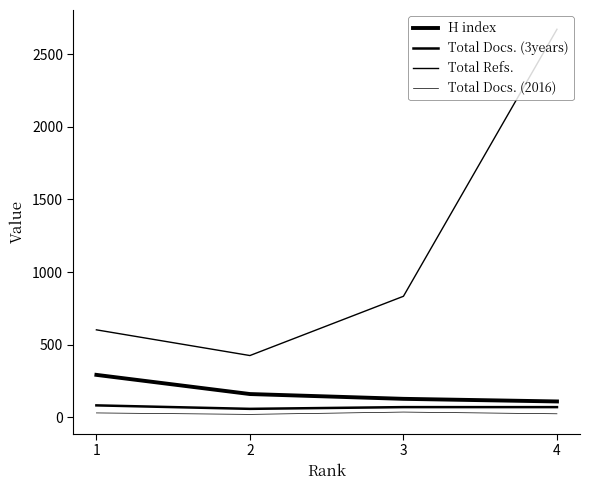

True or false: H index and Total Docs. (3years) cross at least once.

False